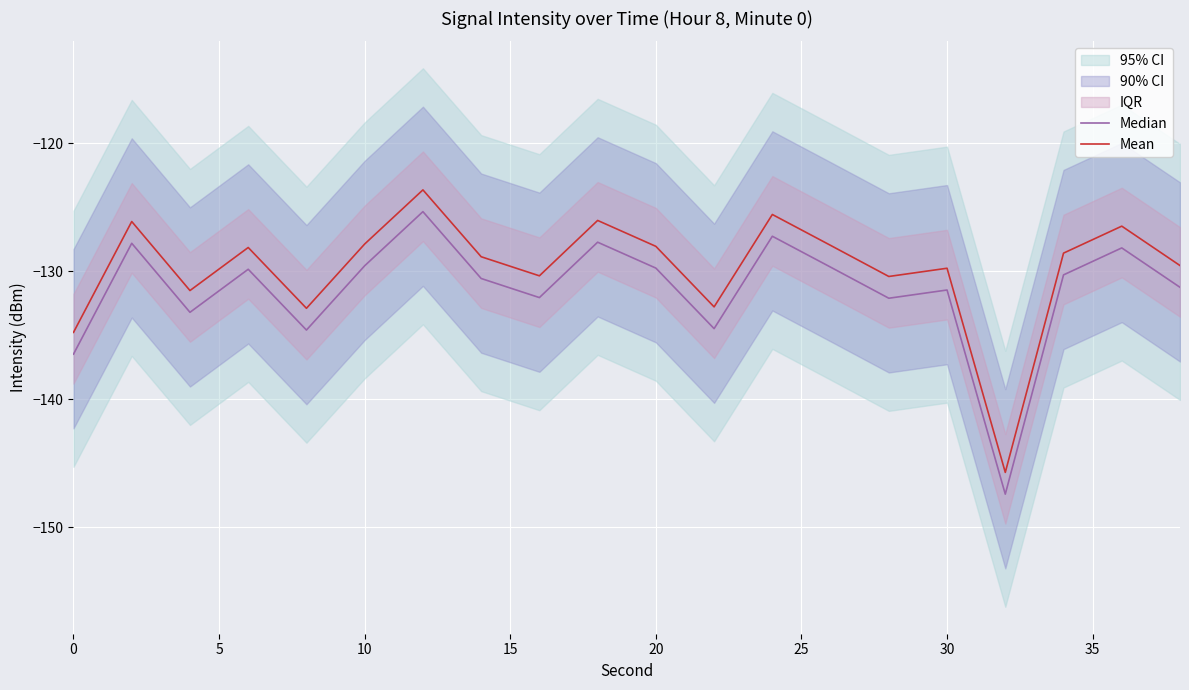

True or false: Median has more than 0 interior local peaks.

True